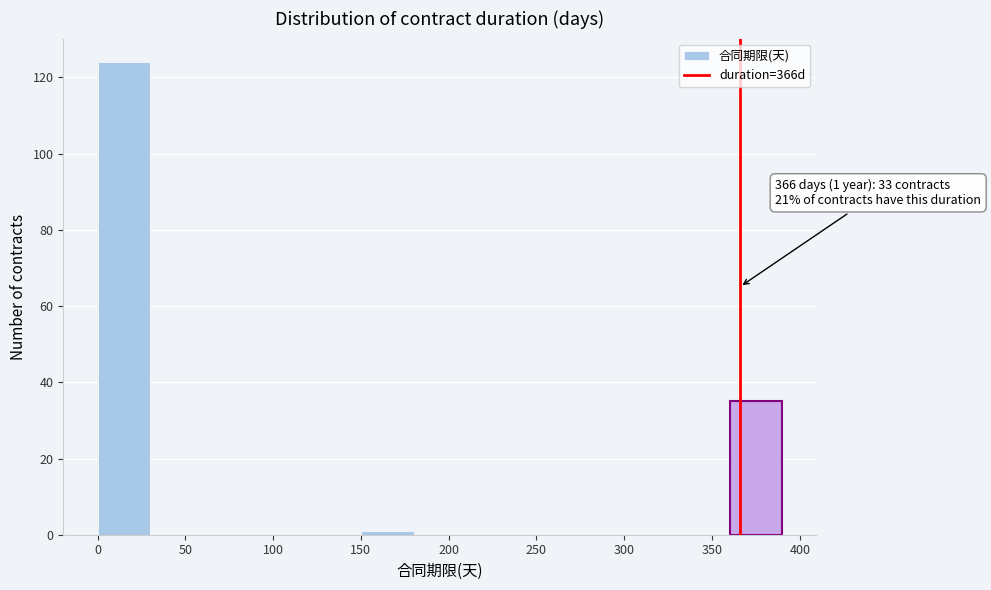

Which range on the x-axis has the tallest bar?

0 to 30